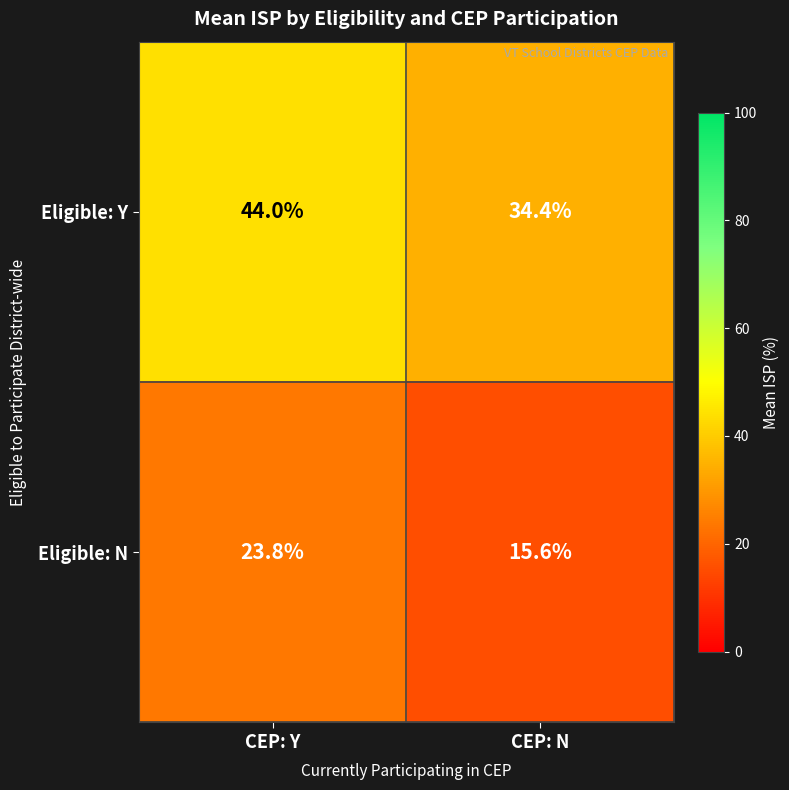

True or false: Eligible: Y has a value of 23.6 at CEP: Y.

False